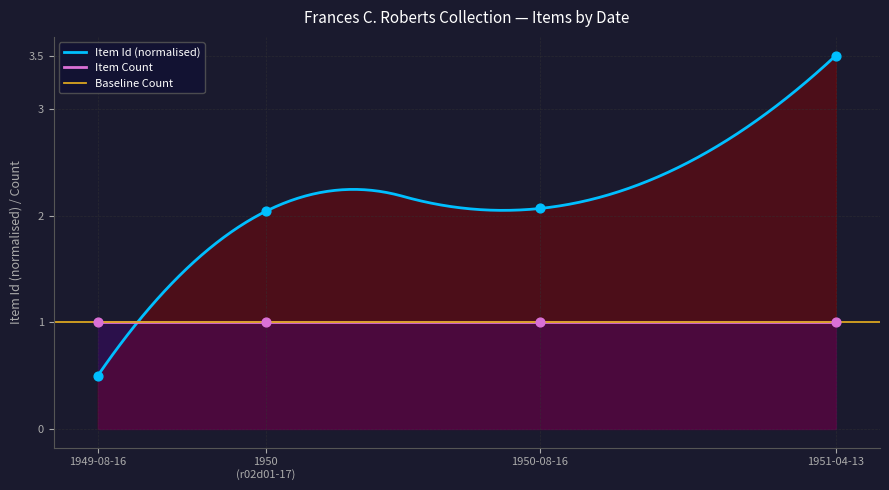

Between 1951-04-13 and 1949-08-16, which is larger?

1951-04-13